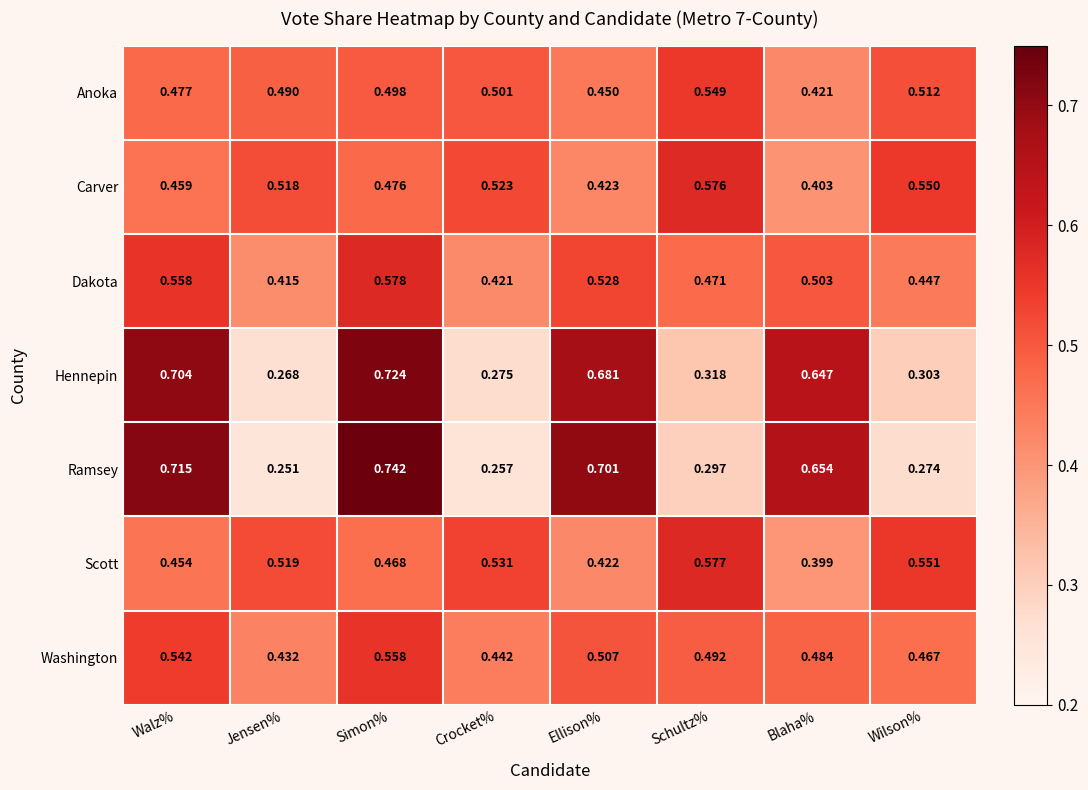

How many series are shown in this chart?

7